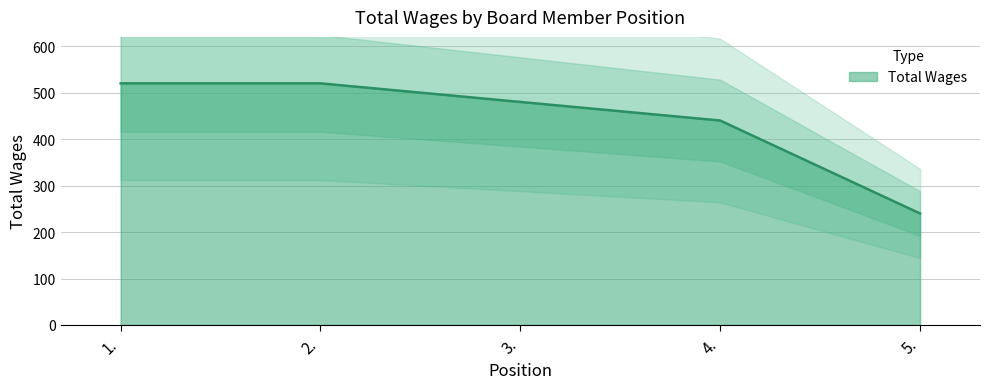

What is the approximate value at 2., to the nearest 50?

500